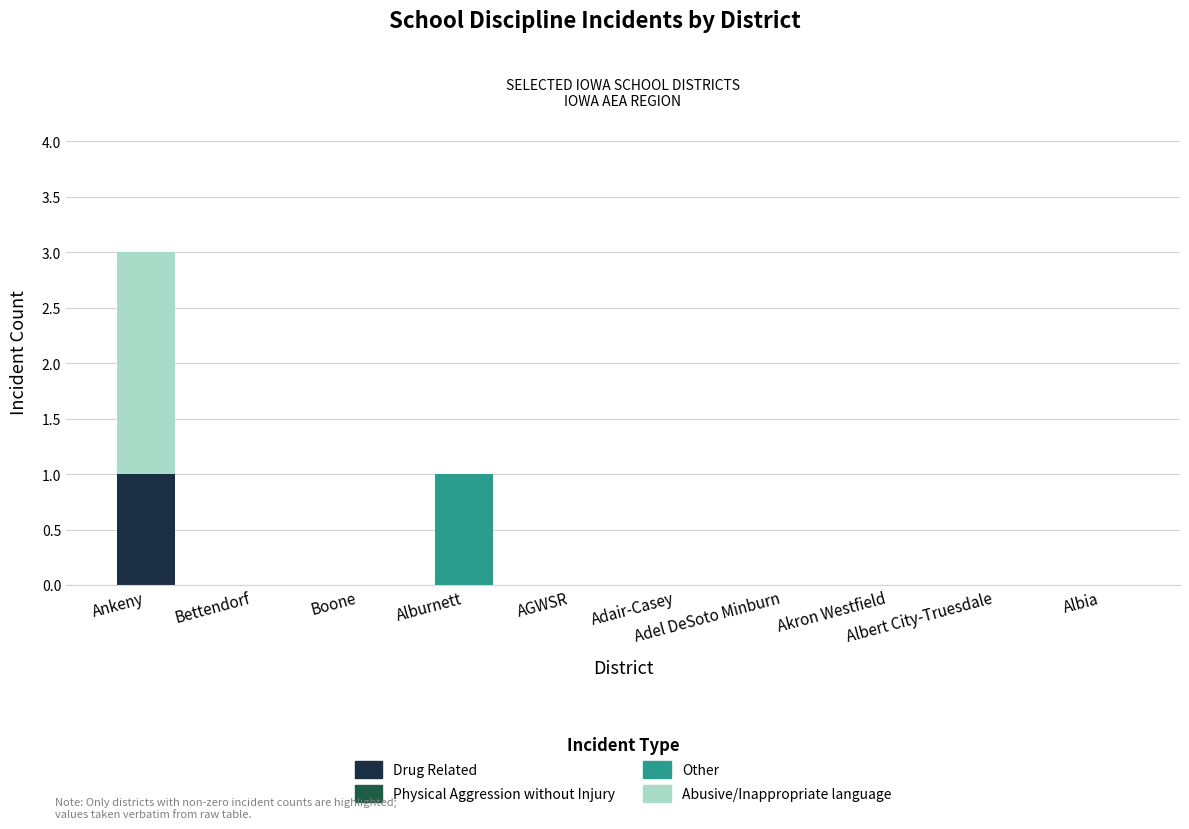

True or false: Other has a value of 0 at Albert City-Truesdale.

True